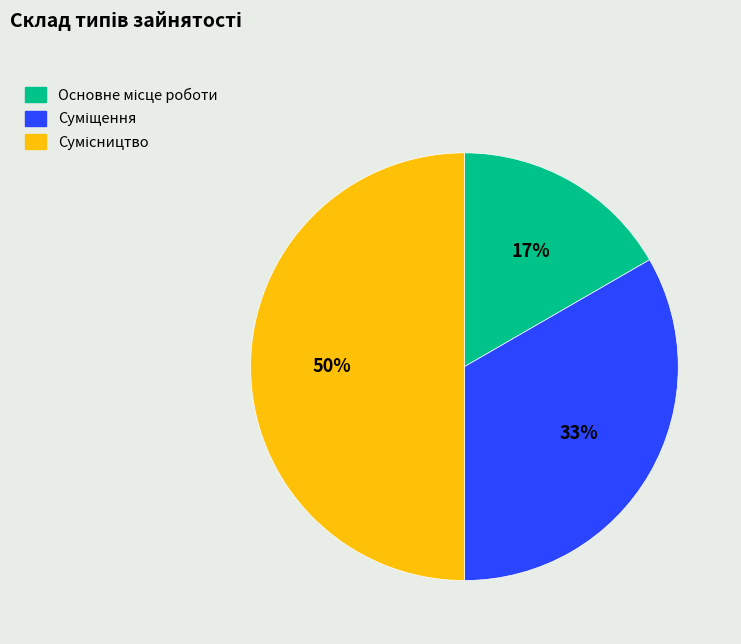

To the nearest percent, what is the average slice percentage?

33%